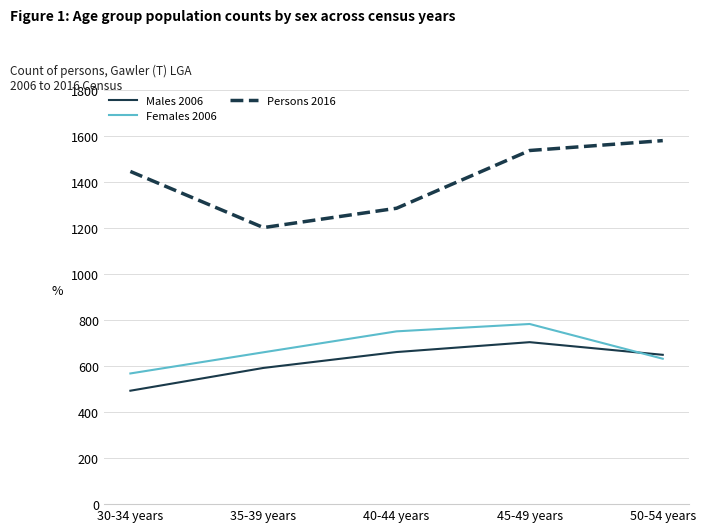

At which category does Females 2006 reach its first local peak?

45-49 years